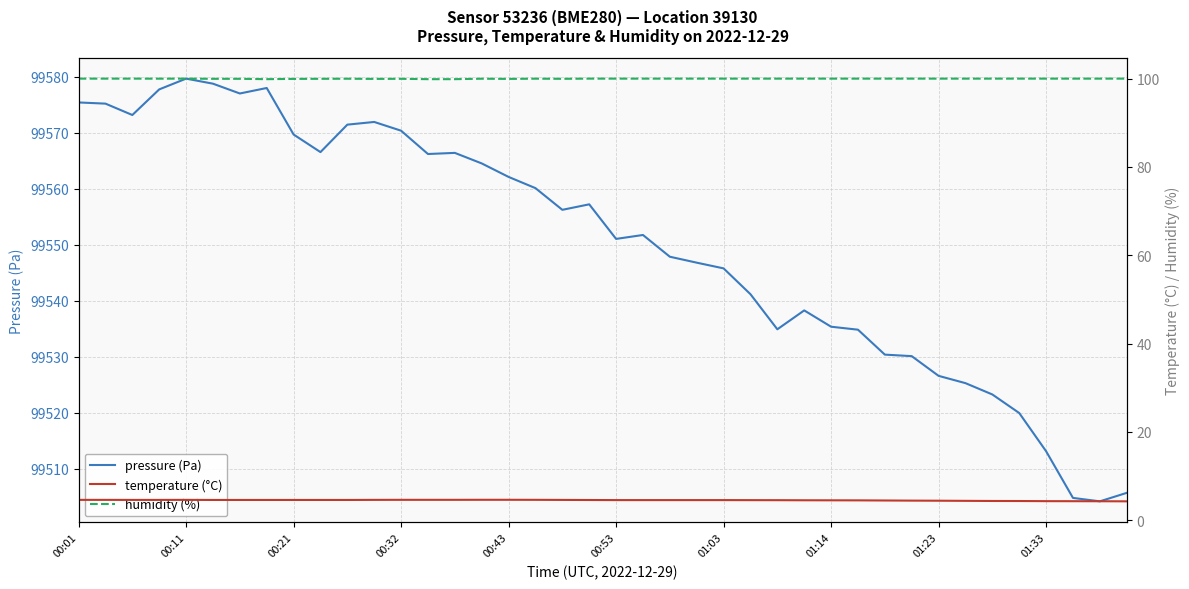

What are all the series names shown in the legend?

pressure (Pa), temperature (°C), humidity (%)